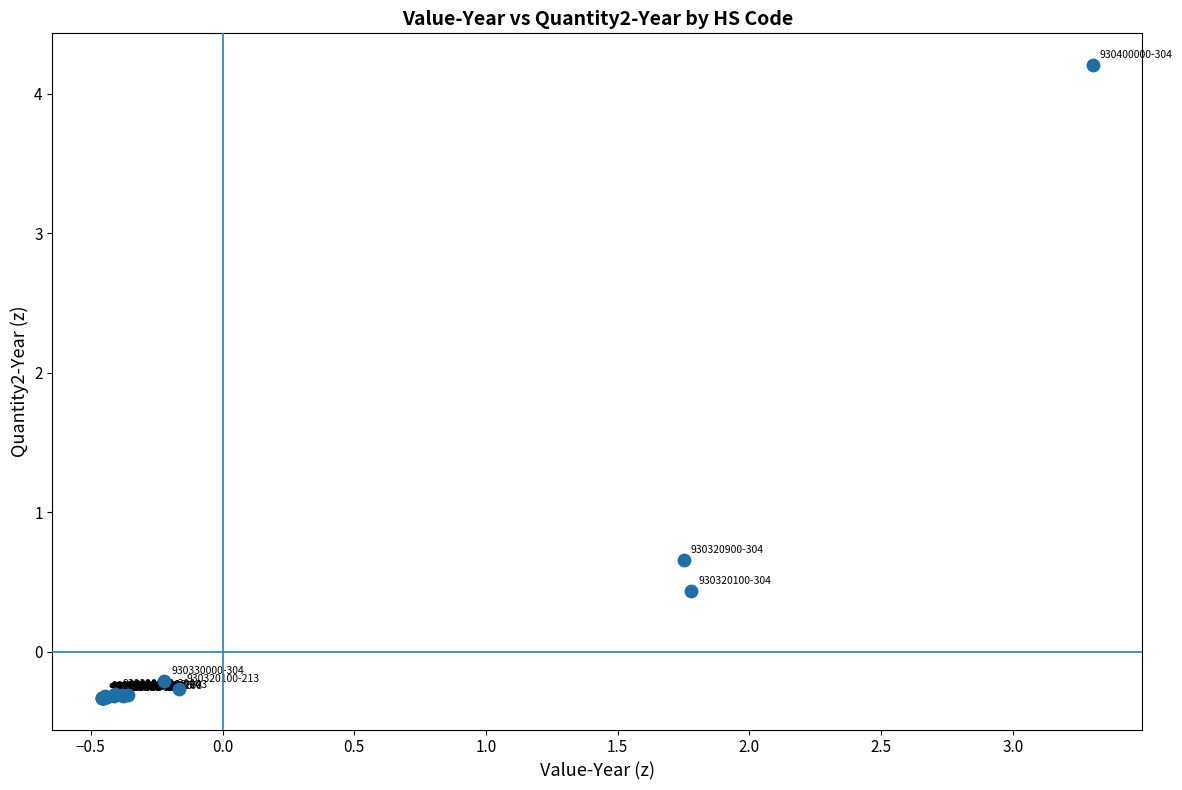

What Y value in the scatter plot is closest to 1?

0.7